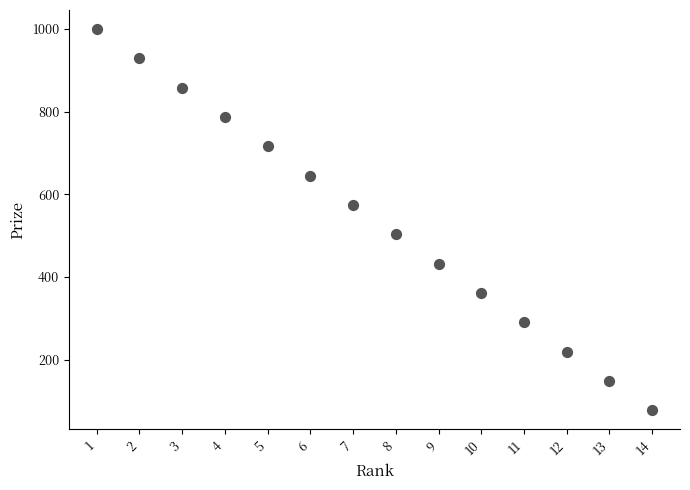

What is the range of X values (max minus min)?

13